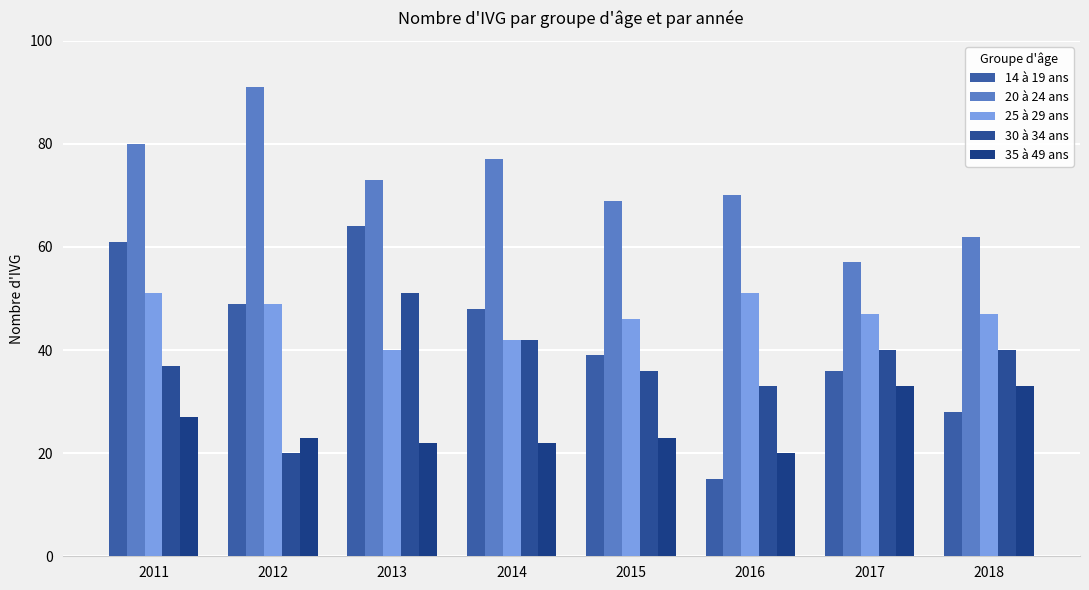

Where is 25 à 29 ans nearest to the value 45?

2015